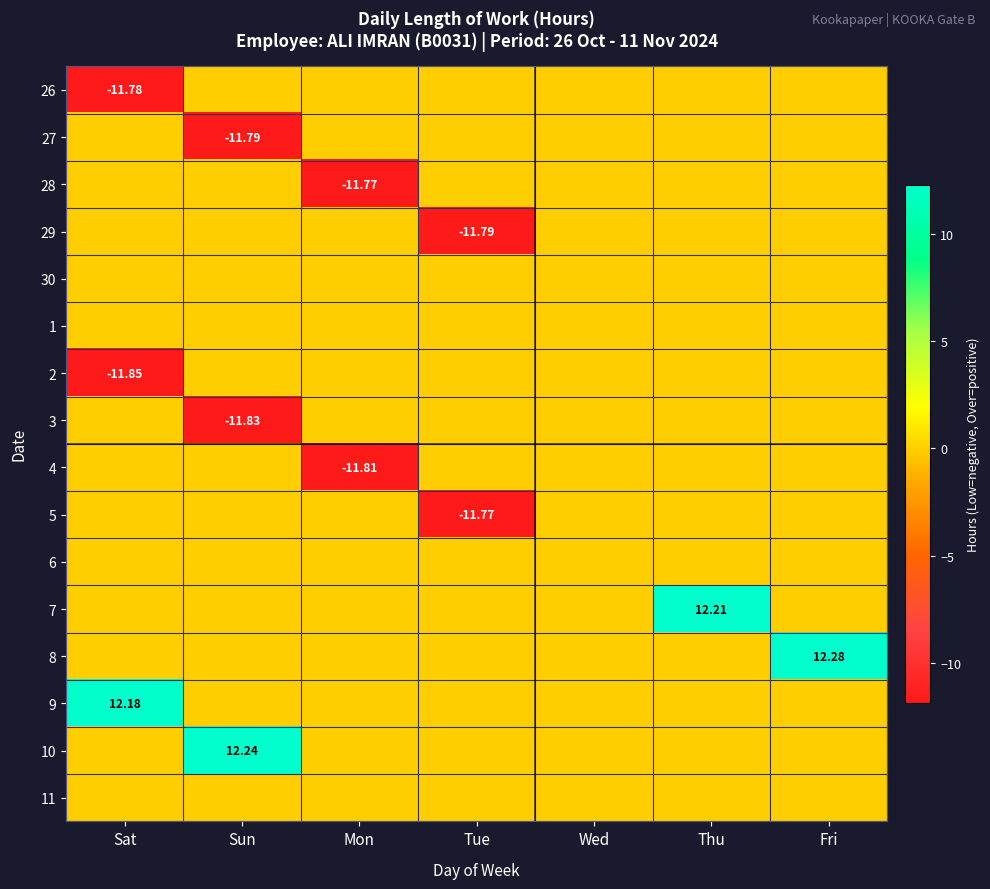

At which label is 5 closest to -5?

Sat